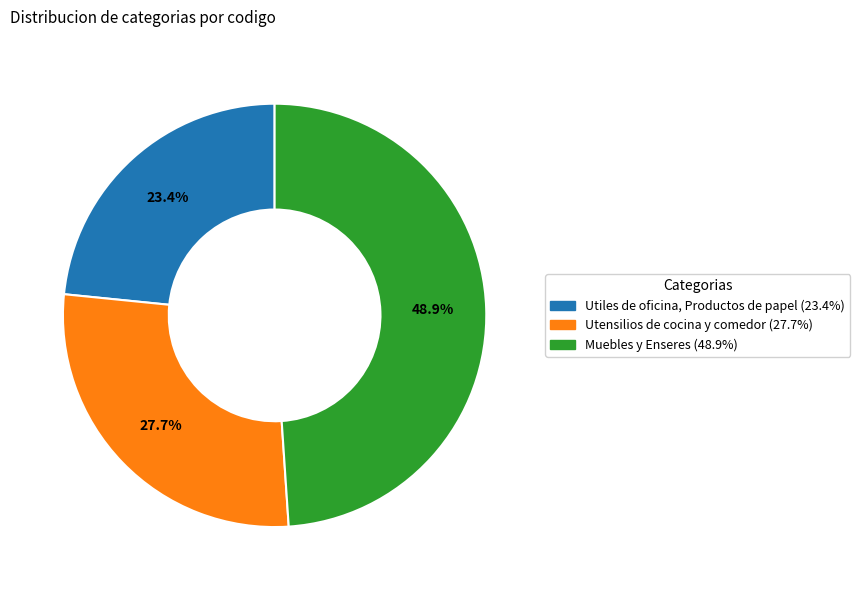

Is it true that Muebles y Enseres is 49% of the pie?

True